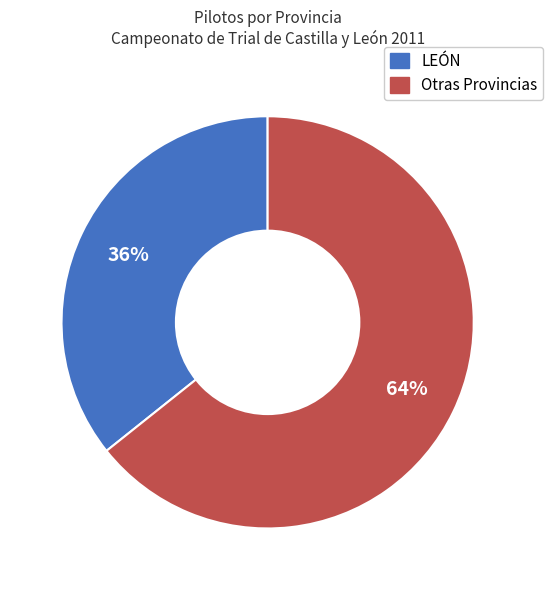

To the nearest percent, what is the average slice percentage?

50%